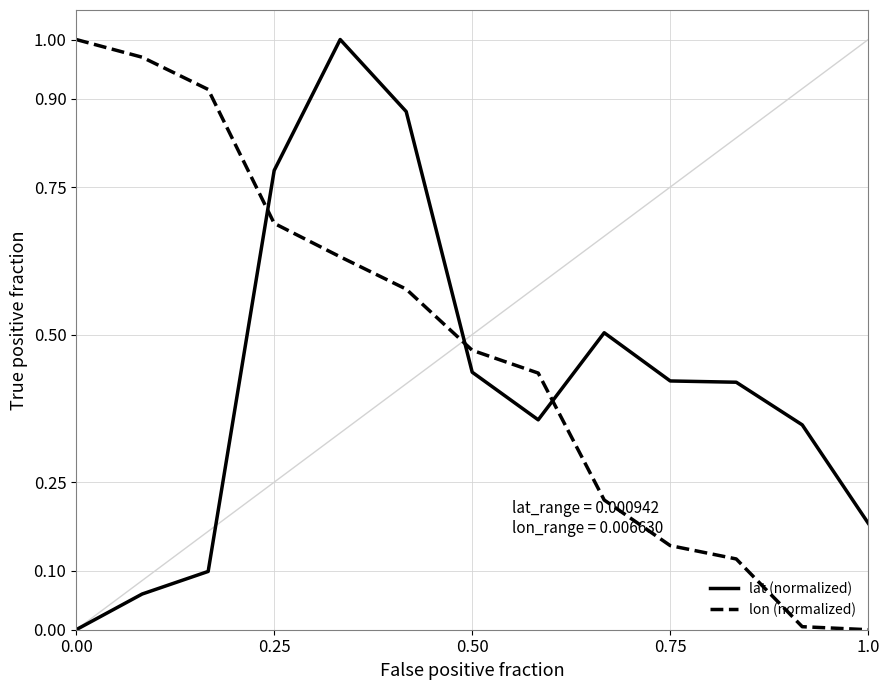

True or false: lon (normalized) and lat (normalized) cross at least once.

True